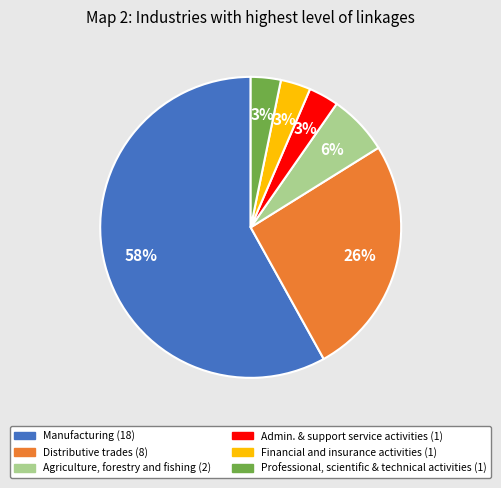

Is there any slice that represents more than half of the pie?

Yes